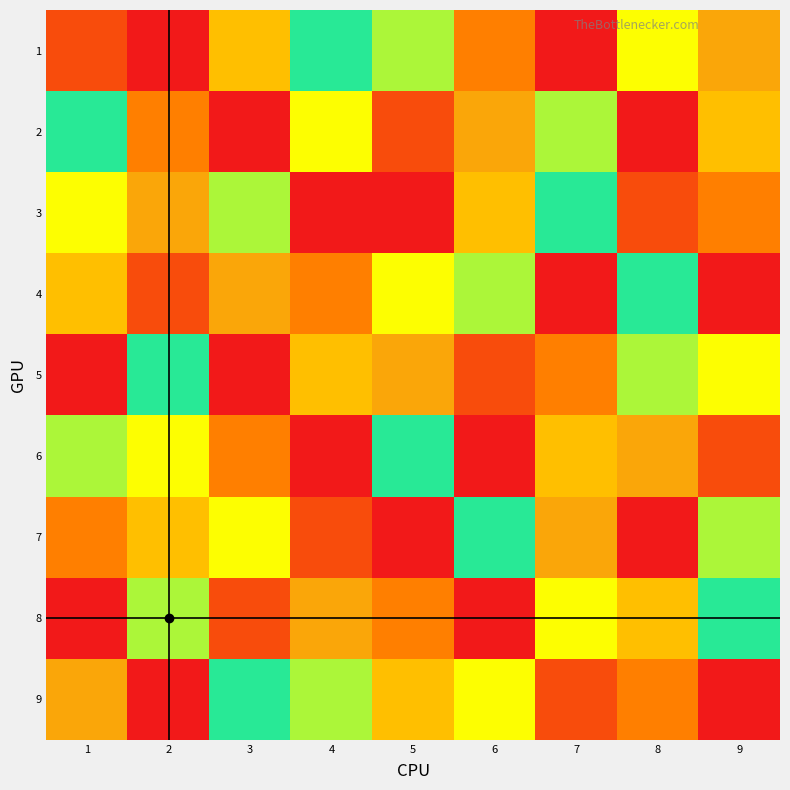

Which series has the largest total across all categories?

1